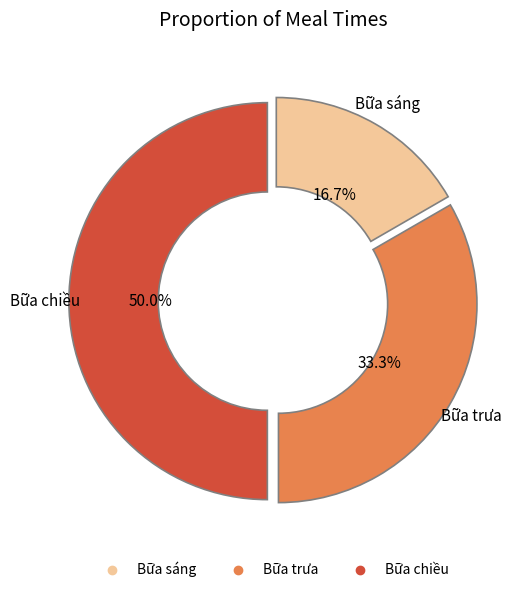

Is Bữa trưa the majority of the pie?

No